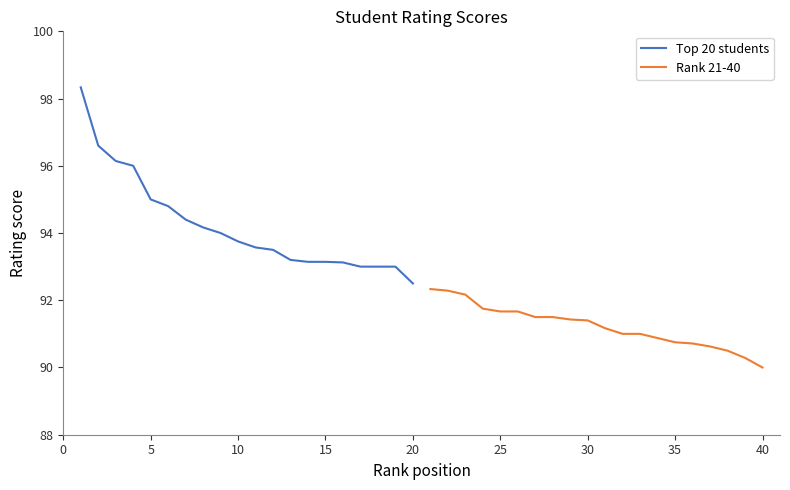

The value of Top 20 students at 10 is 93.8. True or false?

True